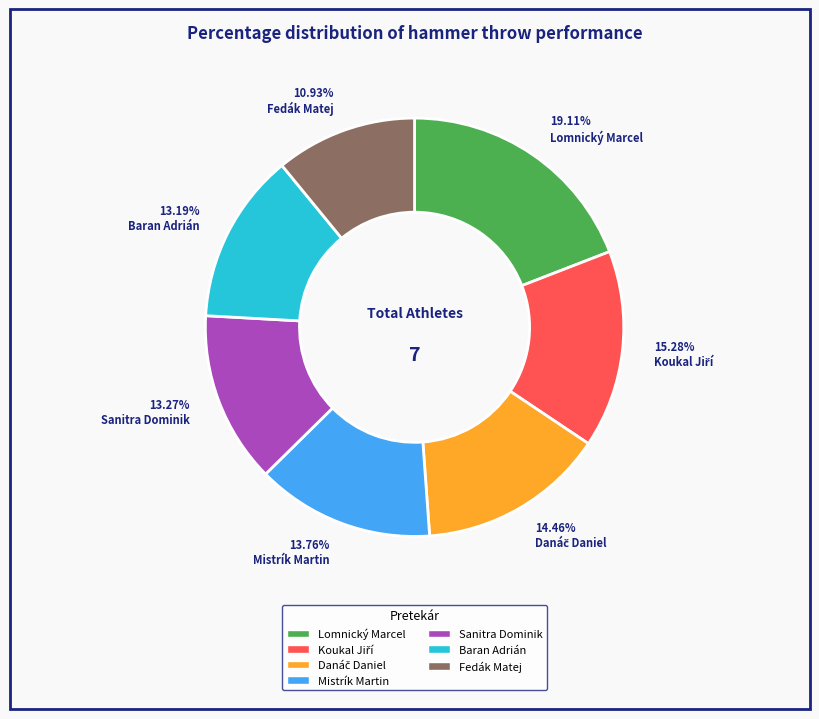

Is there a majority slice in this chart?

No